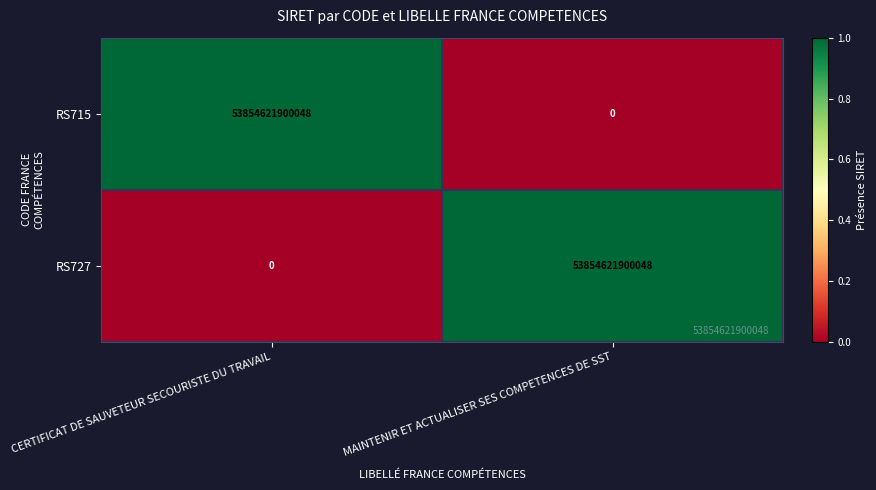

List the labels in order of RS727 value, largest first.

MAINTENIR ET ACTUALISER SES COMPETENCES DE SST, CERTIFICAT DE SAUVETEUR SECOURISTE DU TRAVAIL